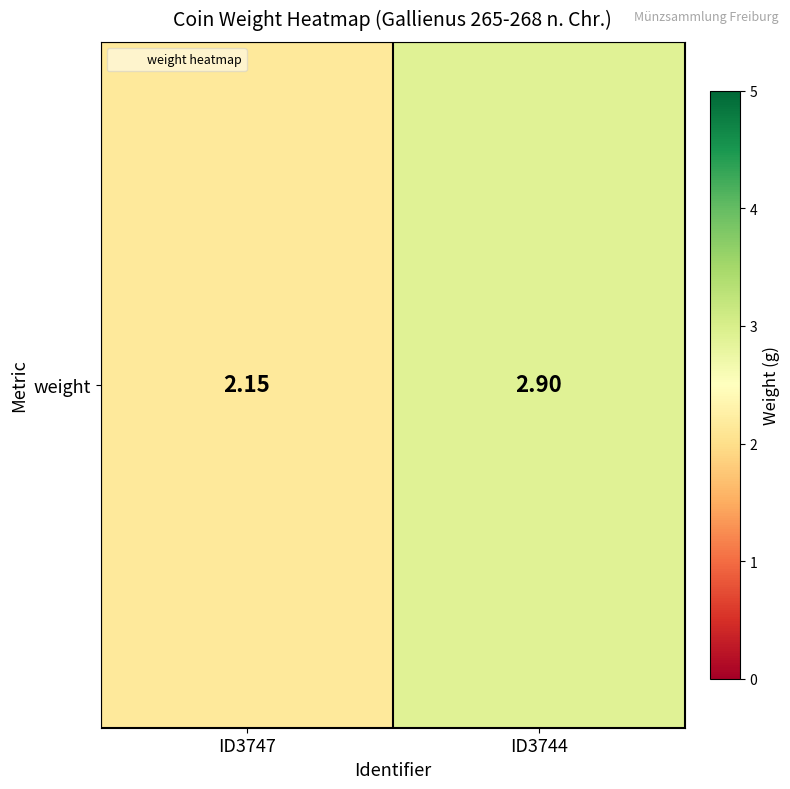

Reading left to right, transcribe all the data shown in this chart.

2.1	2.9